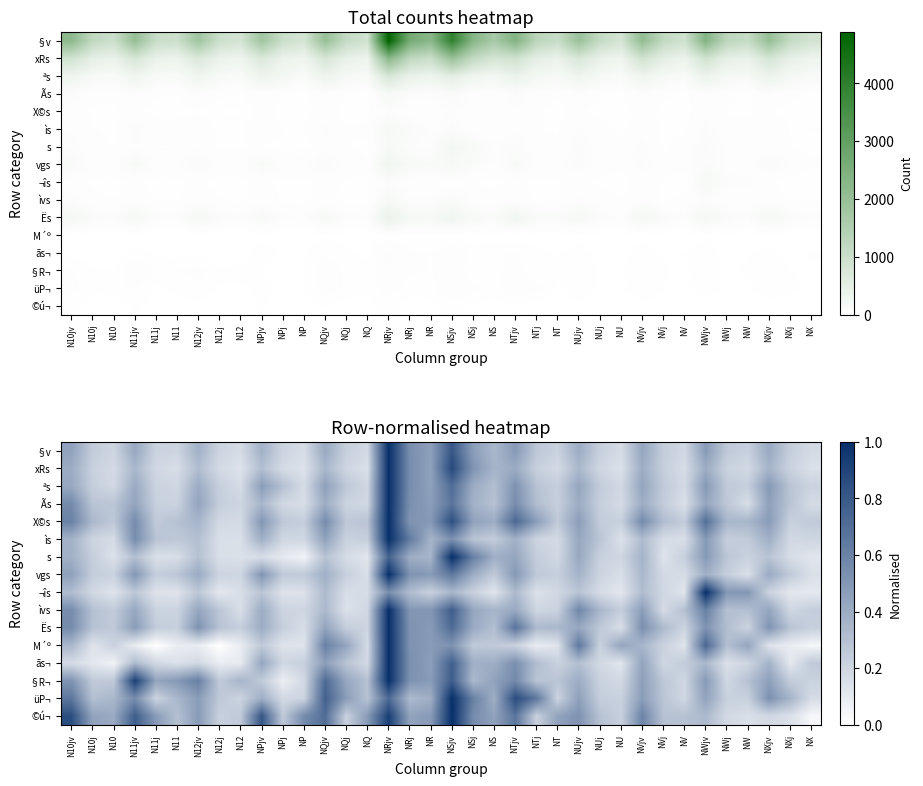

At which category is the sum across all series the highest?

NRjv